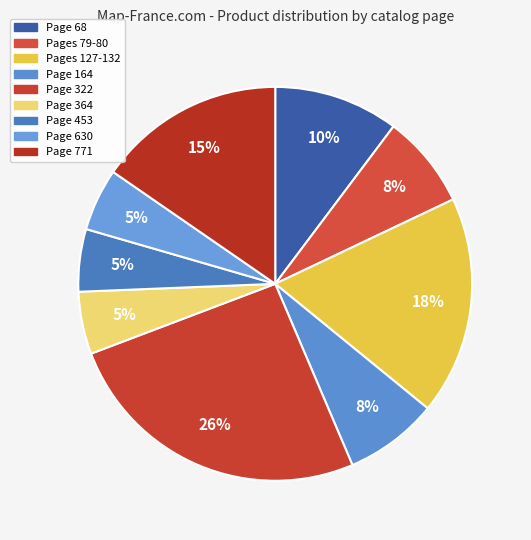

Count the number of slices in the pie.

9